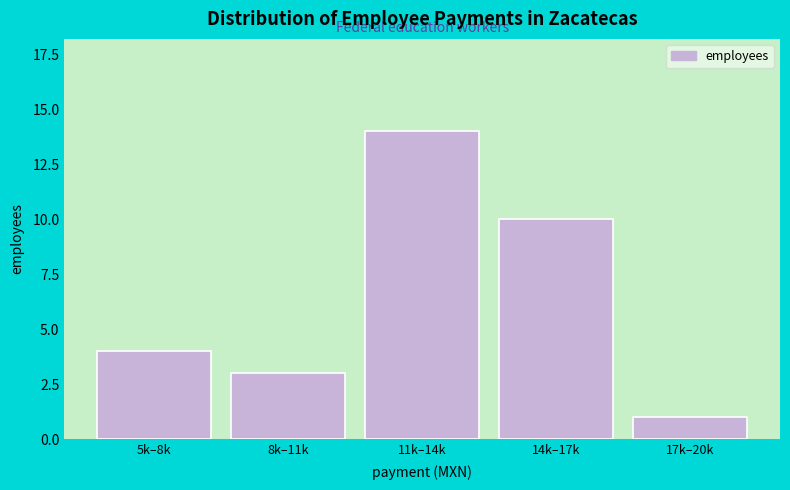

Reading left to right, extract all data points from this chart.

4	3	14	10	1